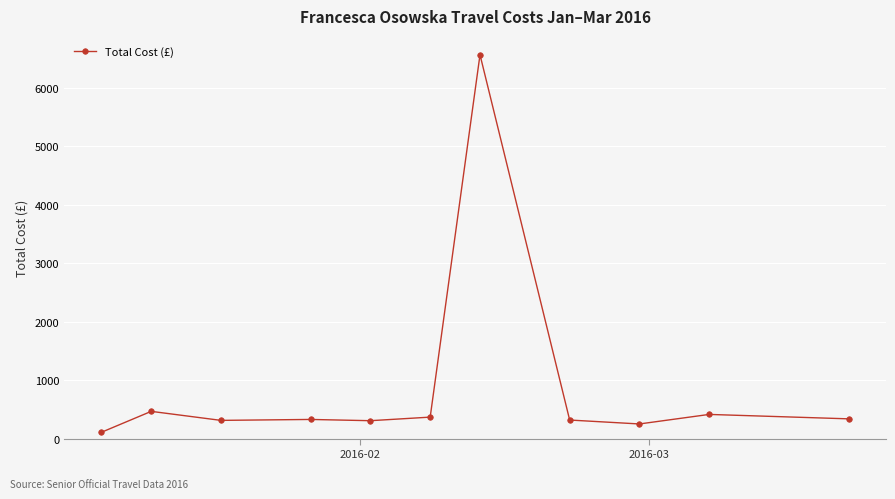

True or false: there are more than 2 points higher than both neighbors.

True